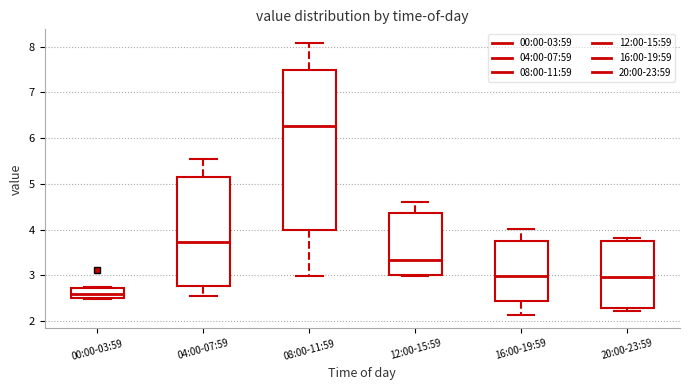

Reading left to right, read every box against the y-axis: the position of its median line, the range the box covers, and the ends of its whiskers. The values are not printed on the chart, so give them approximately, as read against the axis.

00:00-03:59: median 2.6, box 2.5 to 2.7, whiskers 2.5 to 2.7
04:00-07:59: median 3.7, box 2.8 to 5.2, whiskers 2.6 to 5.5
08:00-11:59: median 6.3, box 4.0 to 7.5, whiskers 3.0 to 8.1
12:00-15:59: median 3.3, box 3.0 to 4.4, whiskers 3.0 to 4.6
16:00-19:59: median 3.0, box 2.4 to 3.8, whiskers 2.1 to 4.0
20:00-23:59: median 3.0, box 2.3 to 3.7, whiskers 2.2 to 3.8